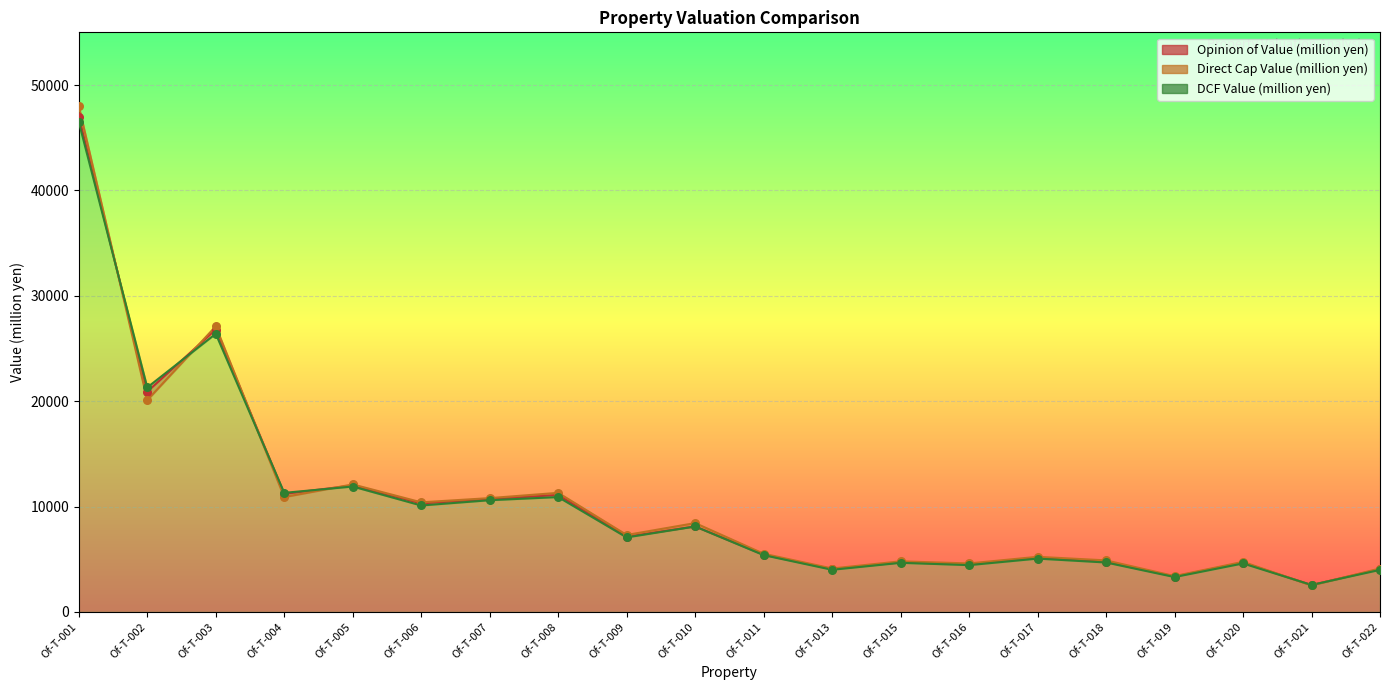

What are all the series names shown in the legend?

Opinion of Value (million yen), Direct Cap Value (million yen), DCF Value (million yen)